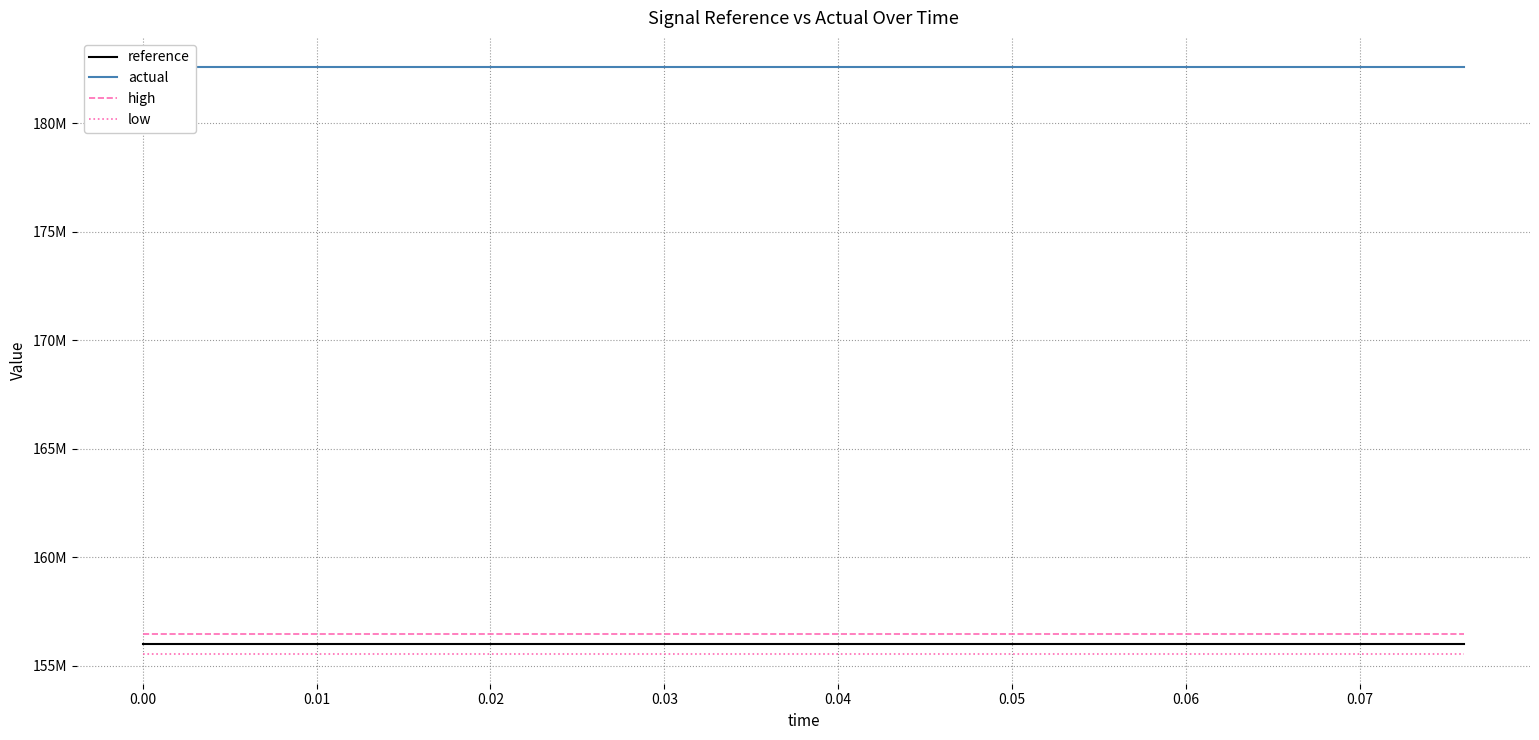

Does the chart display data point markers on the line(s)?

No